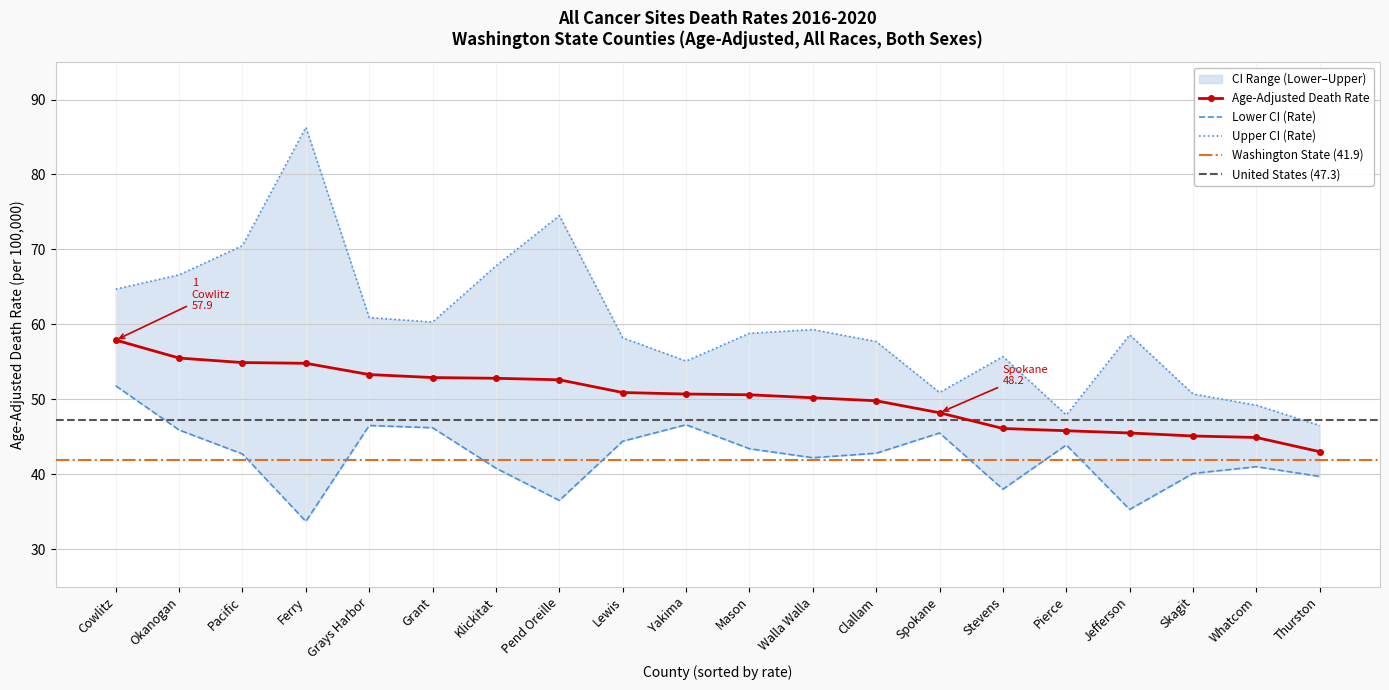

What is the difference between the second highest and minimum values in the Upper CI (Rate) series?

28.0